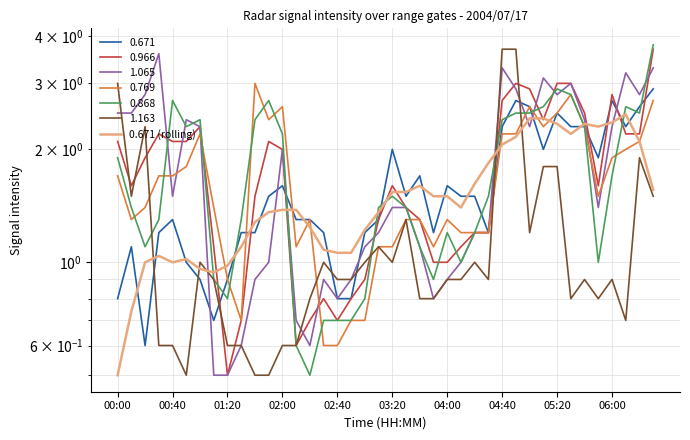

What is the difference between the maximum and minimum values?

2.0